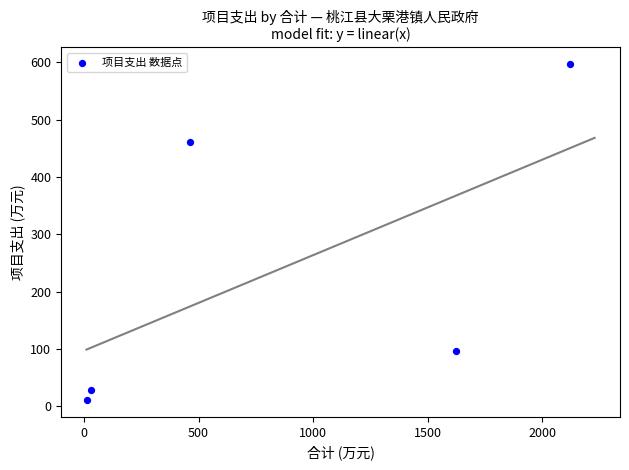

What Y value in the scatter plot is closest to 303?

461.4